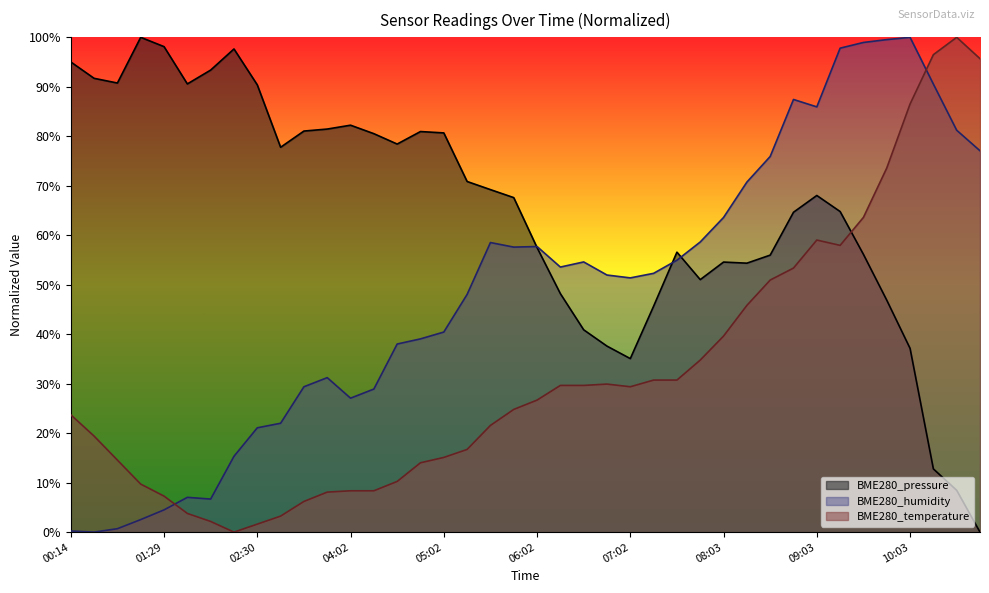

At which label does BME280_temperature reach its minimum?

02:15